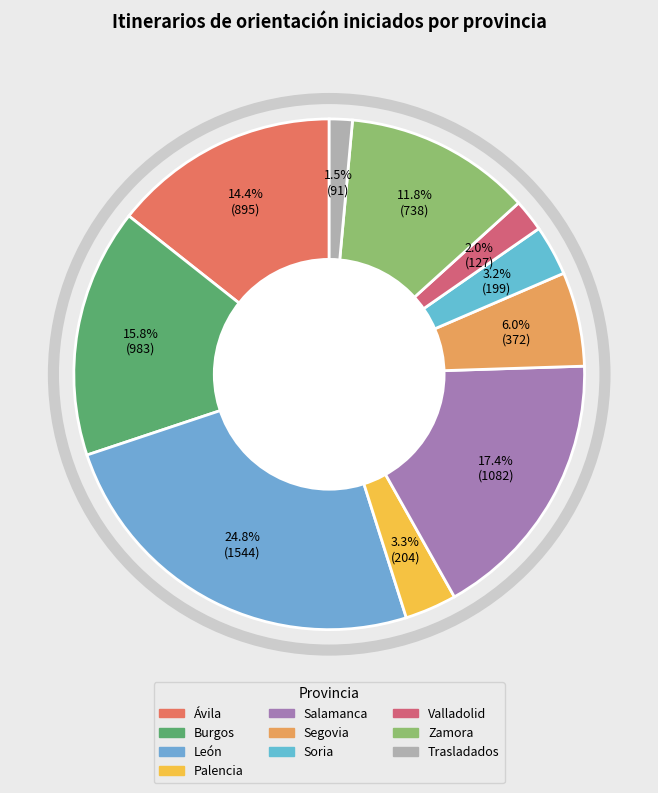

Rank the categories by value from lowest to highest.

Trasladados, Valladolid, Soria, Palencia, Segovia, Zamora, Ávila, Burgos, Salamanca, León